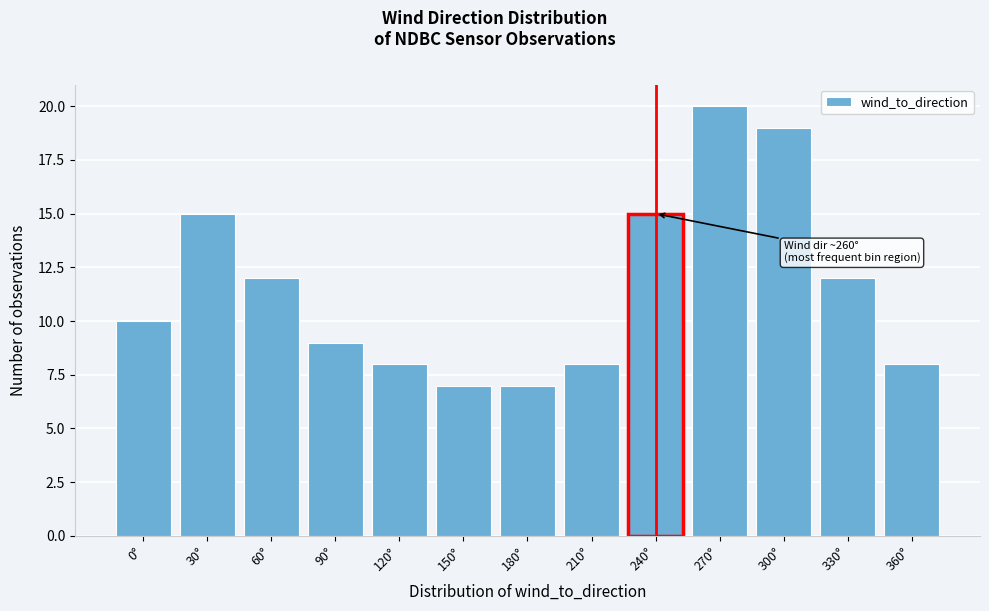

Reading left to right, transcribe all the data shown in this chart.

0°=10	30°=15	60°=12	90°=9	120°=8	150°=7	180°=7	210°=8	240°=15	270°=20	300°=19	330°=12	360°=8